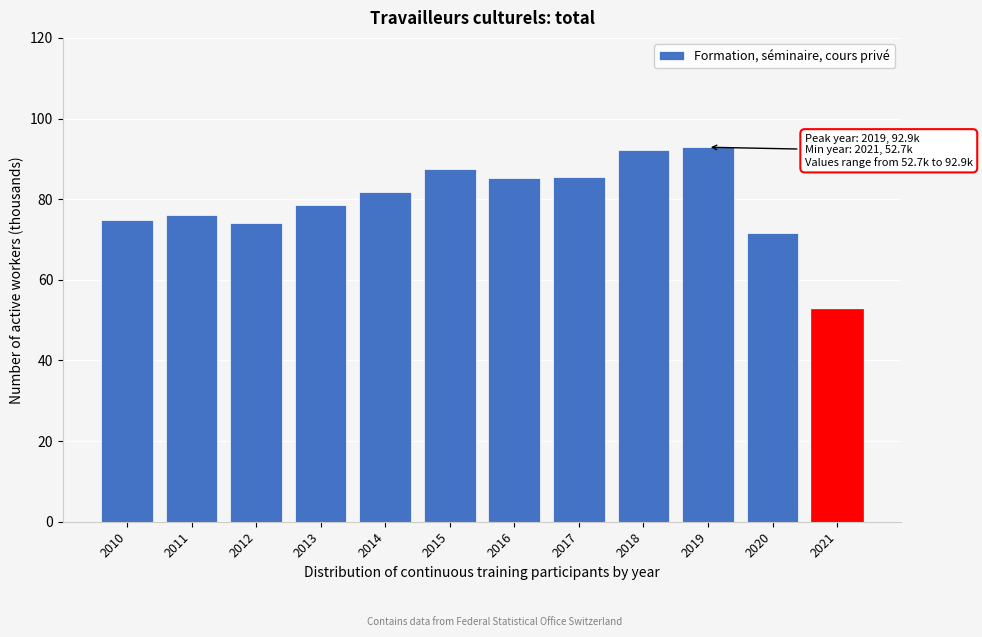

What is the change in value from 2014 to 2019?

+11.1